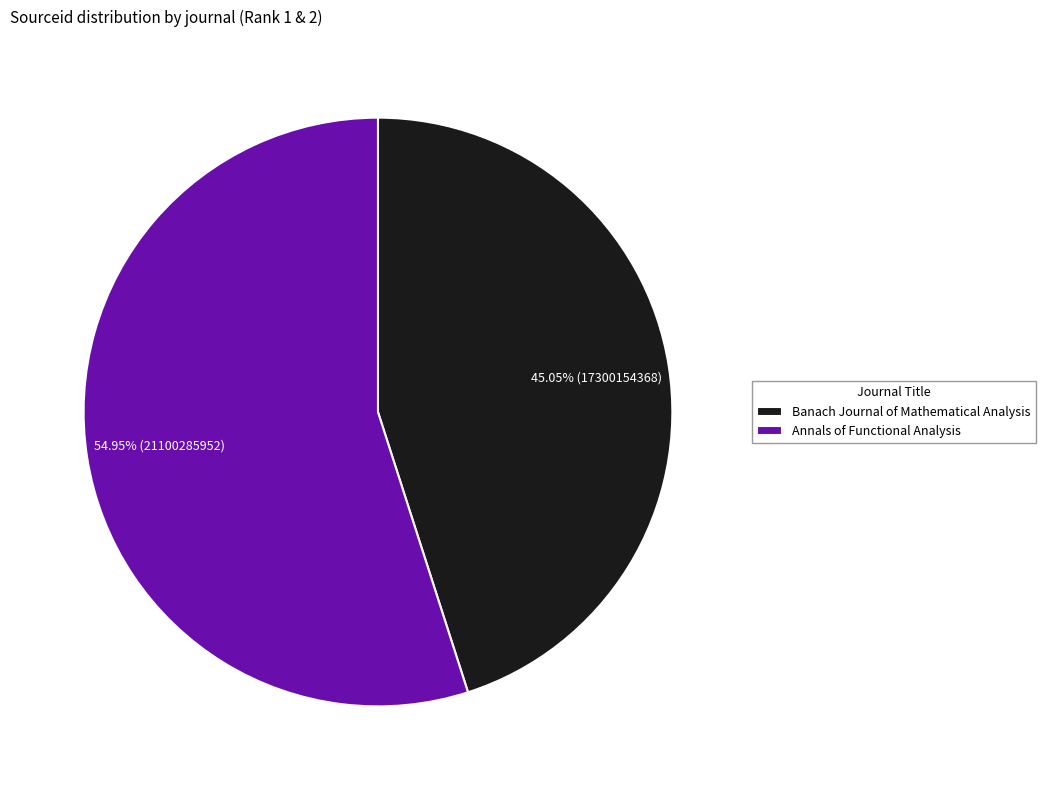

Between Annals of Functional Analysis and Banach Journal of Mathematical Analysis, which is larger?

Annals of Functional Analysis